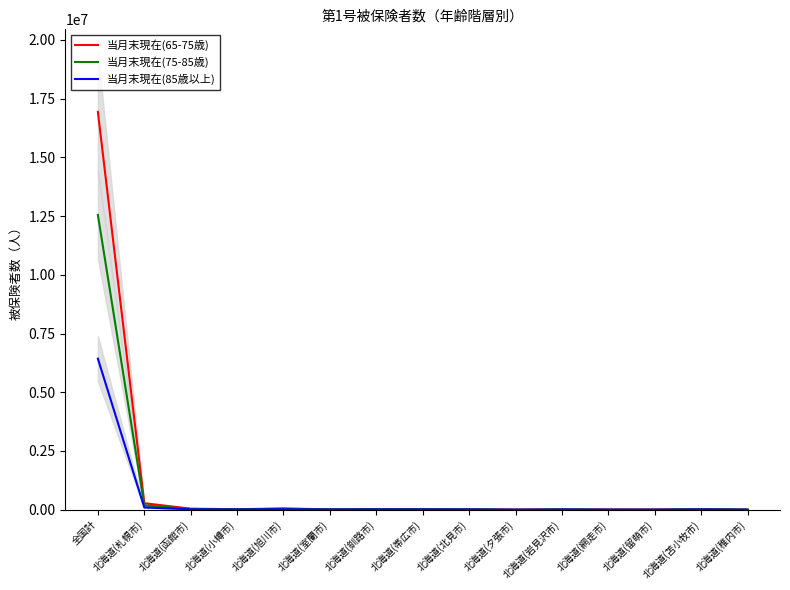

Which series has the widest spread of values?

当月末現在(65-75歳)